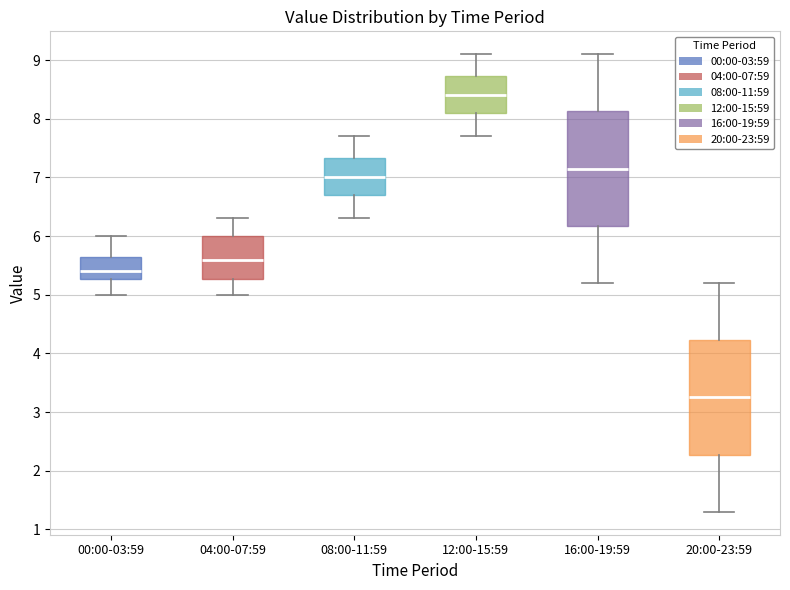

Which box has the lowest median line?

20:00-23:59